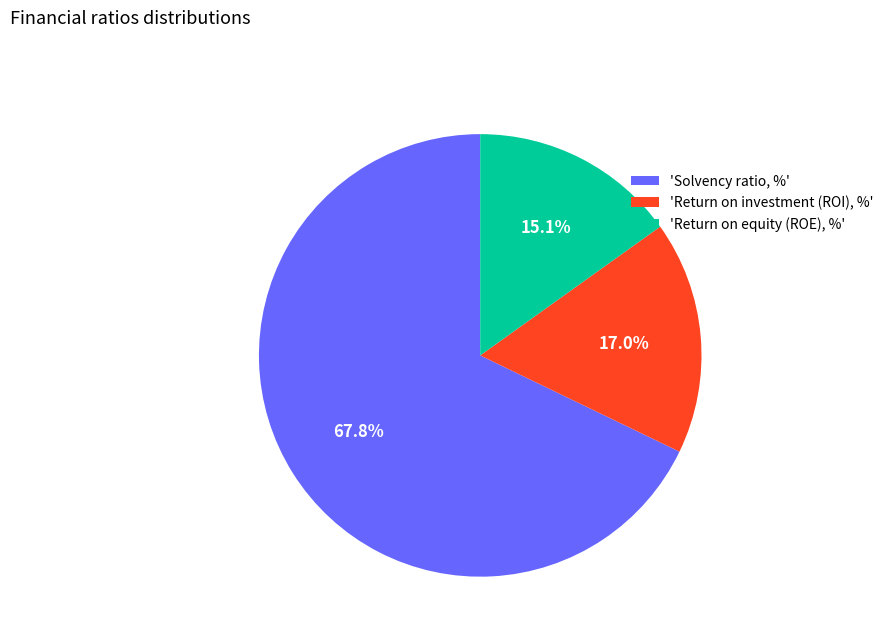

What portion of the pie excludes 'Return on investment (ROI), %'?

83.0%